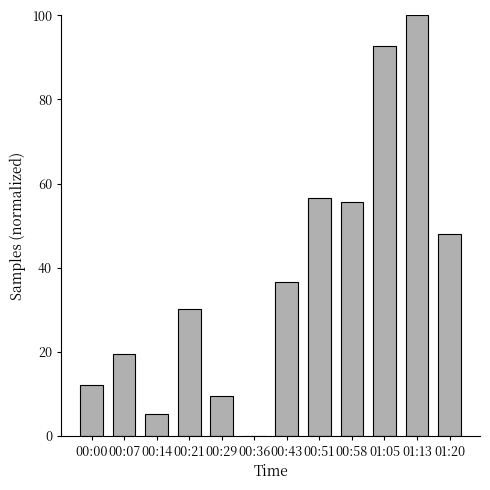

Is it true that the value at 01:13 is 100.0?

True